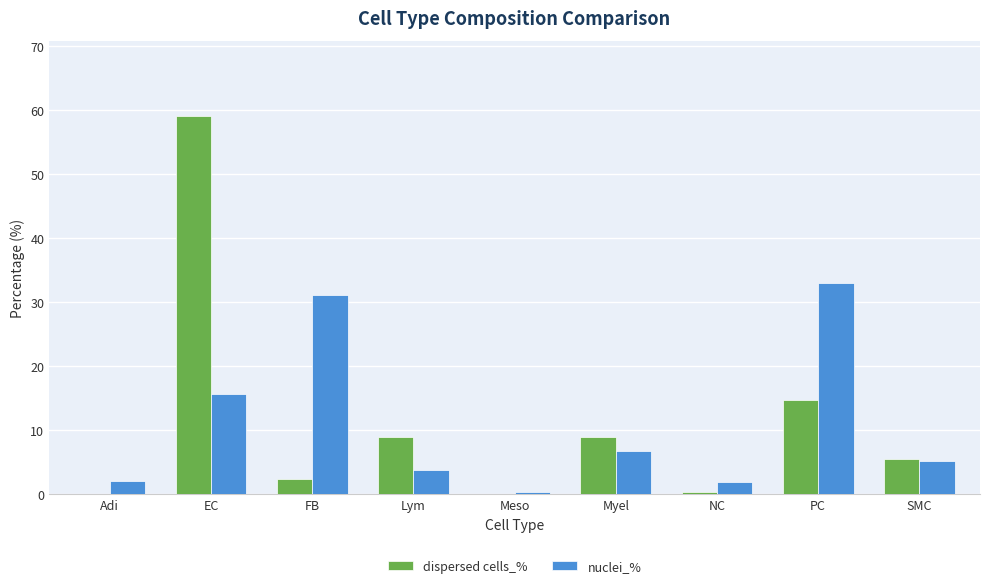

True or false: nuclei_% has a value of 15.7 at EC.

True